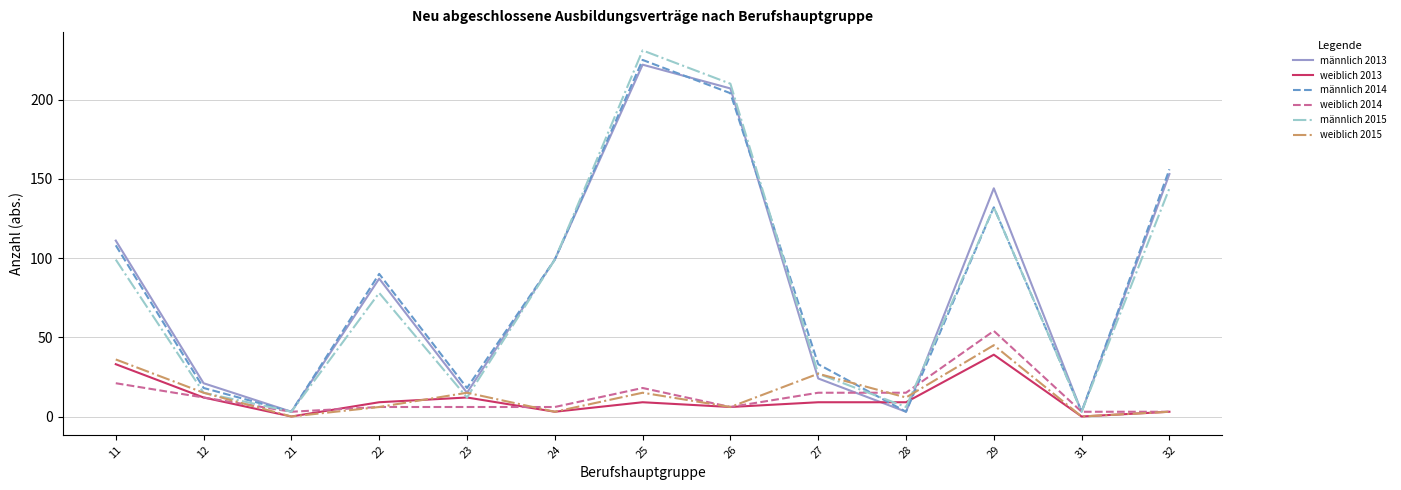

True or false: männlich 2015 has more than 0 interior local peaks.

True